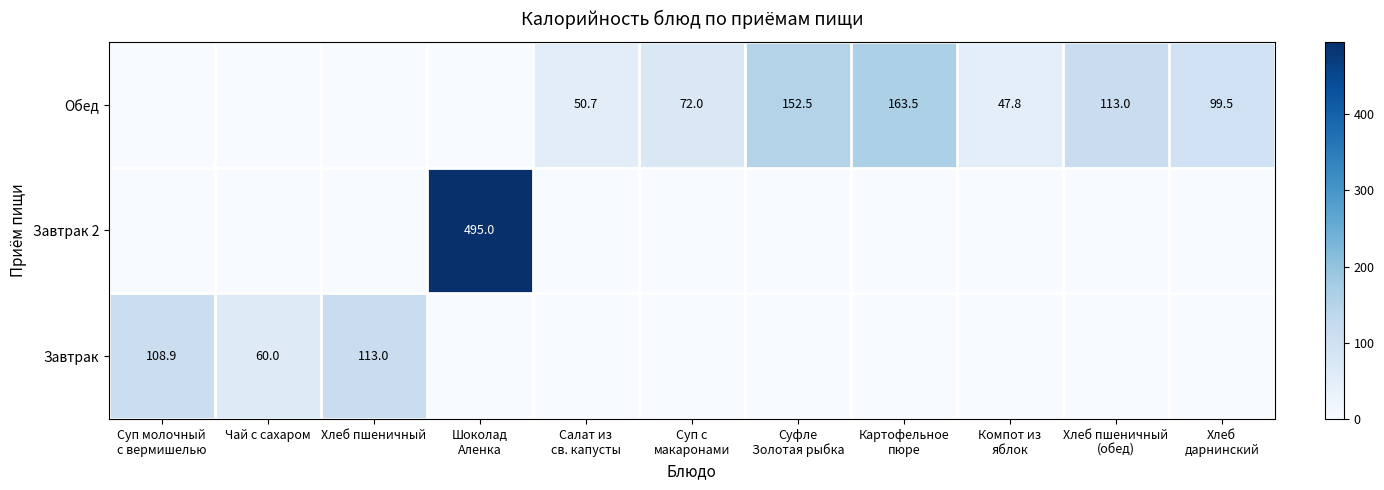

Count the number of data series in this chart.

3